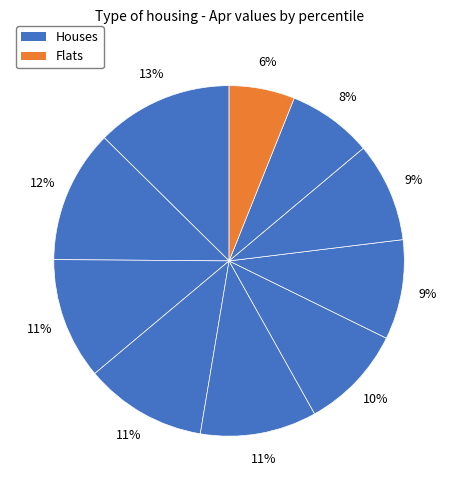

Count the number of slices in the pie.

10